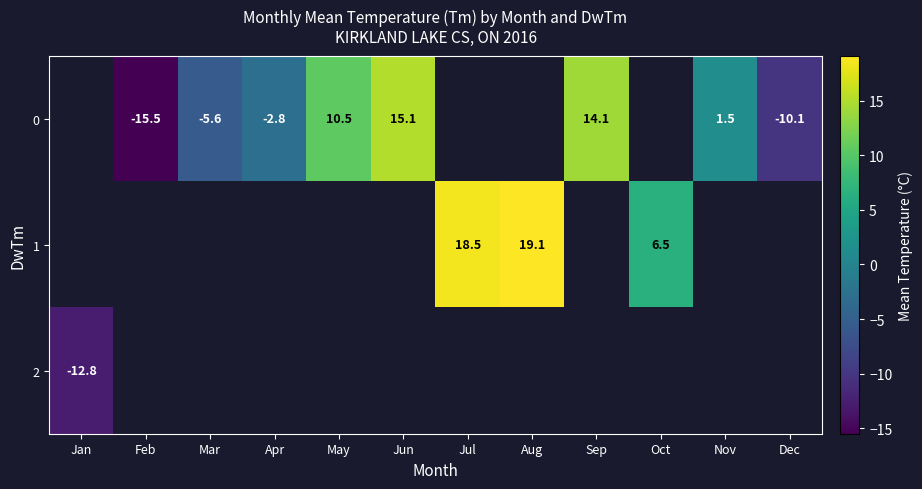

How many data points does each series have?

12